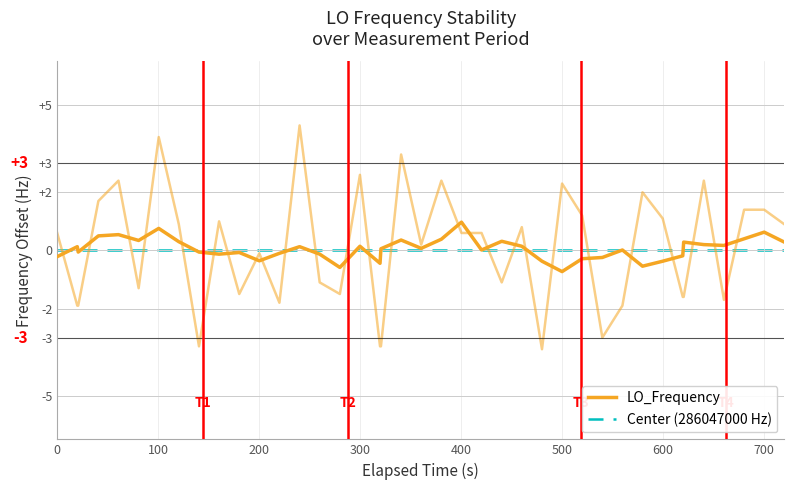

Is it true that the value at 28 is 0.8?

False